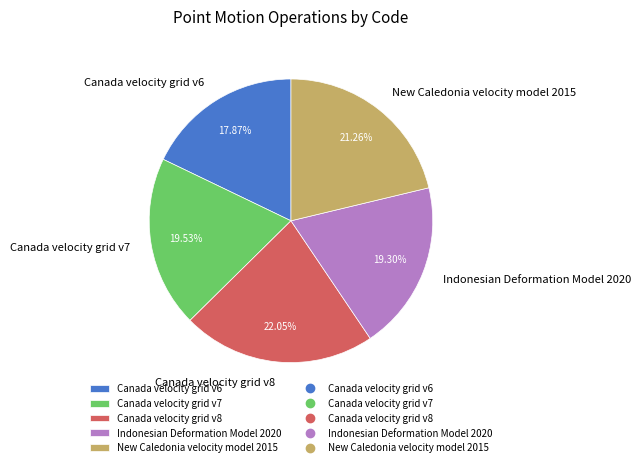

To the nearest percent, what portion does New Caledonia velocity model 2015 represent?

21%